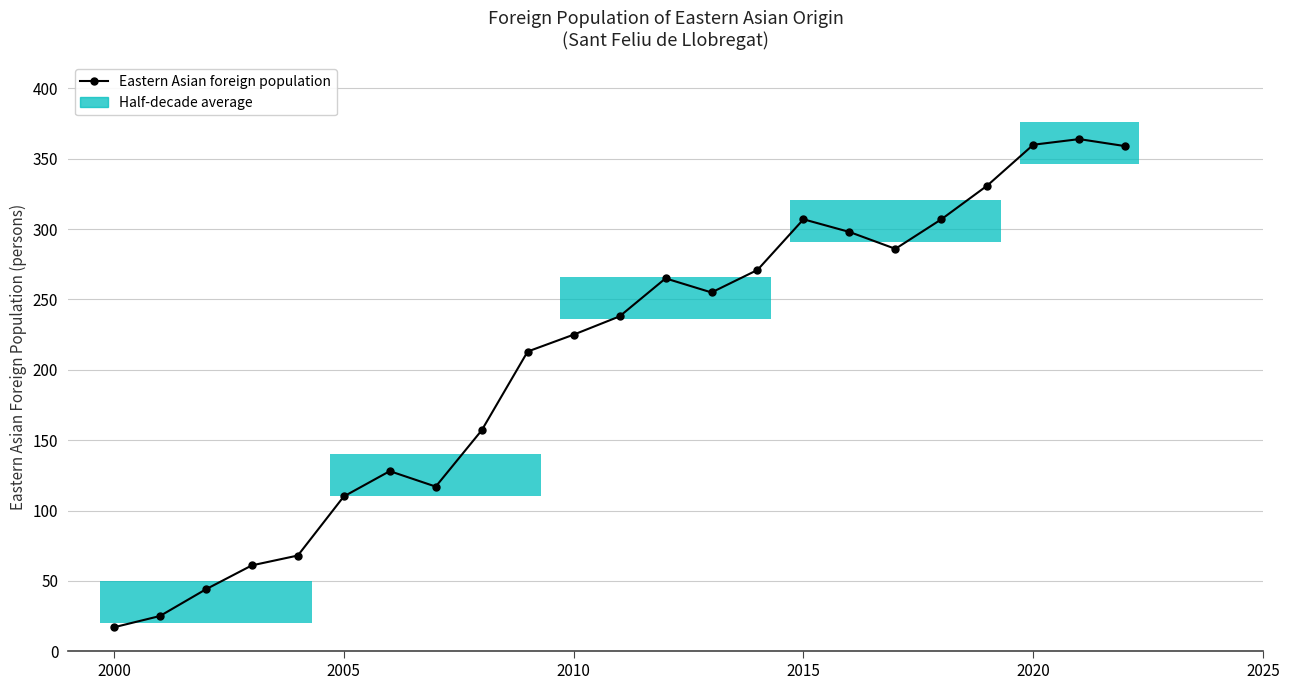

What is the value of the 5th point from the left?

68